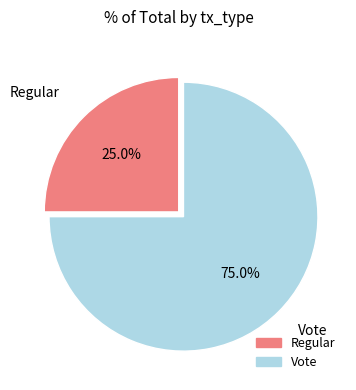

To the nearest percent, what is the average slice percentage?

50%